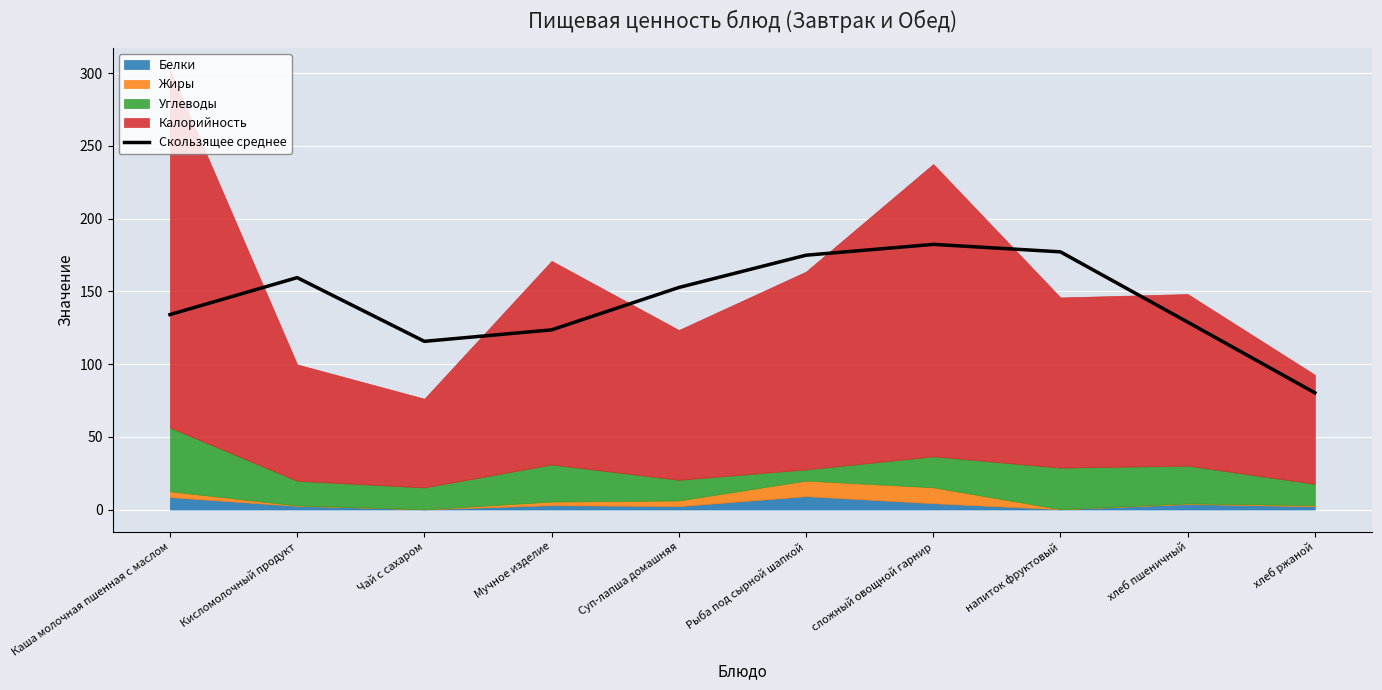

Reading right to left, extract all data points from this chart.

хлеб ржаной=80.3	хлеб пшеничный=128.9	напиток фруктовый=177.2	сложный овощной гарнир=182.4	Рыба под сырной шапкой=174.9	Суп-лапша домашняя=152.7	Мучное изделие=123.6	Чай с сахаром=115.7	Кисломолочный продукт=159.5	Каша молочная пшенная с маслом=134.1